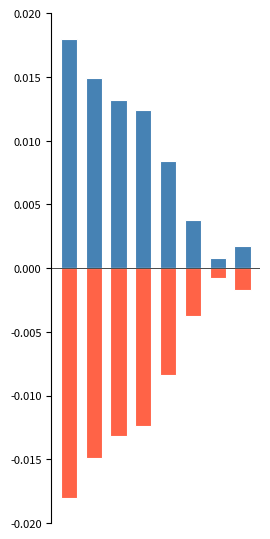

Rank the series at 1 from lowest to highest value.

Negative, Positive